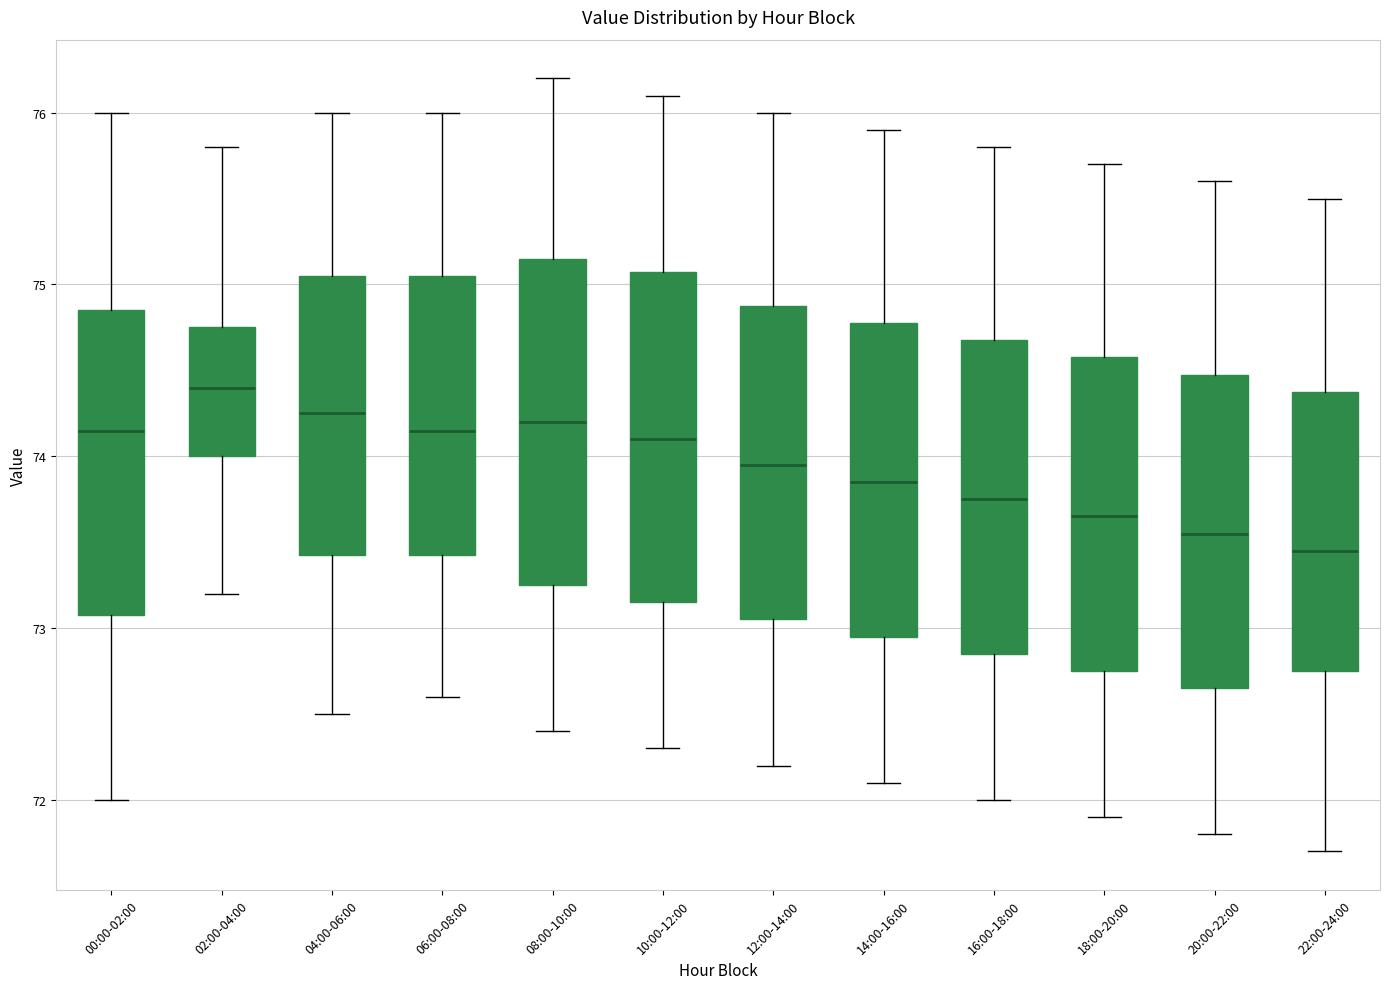

Reading left to right, read every box against the y-axis: the position of its median line, the range the box covers, and the ends of its whiskers. The values are not printed on the chart, so give them approximately, as read against the axis.

00:00-02:00: median 74.2, box 73.1 to 74.9, whiskers 72.0 to 76.0
02:00-04:00: median 74.4, box 74.0 to 74.8, whiskers 73.2 to 75.8
04:00-06:00: median 74.3, box 73.4 to 75.1, whiskers 72.5 to 76.0
06:00-08:00: median 74.2, box 73.4 to 75.1, whiskers 72.6 to 76.0
08:00-10:00: median 74.2, box 73.3 to 75.2, whiskers 72.4 to 76.2
10:00-12:00: median 74.1, box 73.2 to 75.1, whiskers 72.3 to 76.1
12:00-14:00: median 74.0, box 73.1 to 74.9, whiskers 72.2 to 76.0
14:00-16:00: median 73.9, box 73.0 to 74.8, whiskers 72.1 to 75.9
16:00-18:00: median 73.8, box 72.9 to 74.7, whiskers 72.0 to 75.8
18:00-20:00: median 73.7, box 72.8 to 74.6, whiskers 71.9 to 75.7
20:00-22:00: median 73.6, box 72.7 to 74.5, whiskers 71.8 to 75.6
22:00-24:00: median 73.5, box 72.8 to 74.4, whiskers 71.7 to 75.5